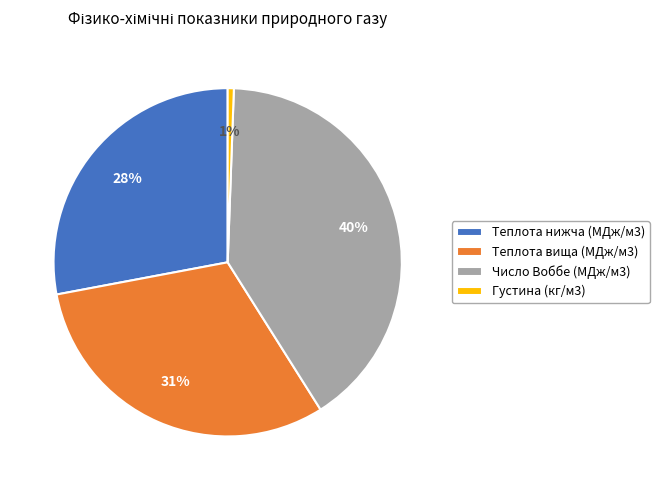

Which has a higher value, Число Воббе (МДж/м3) or Теплота нижча (МДж/м3)?

Число Воббе (МДж/м3)